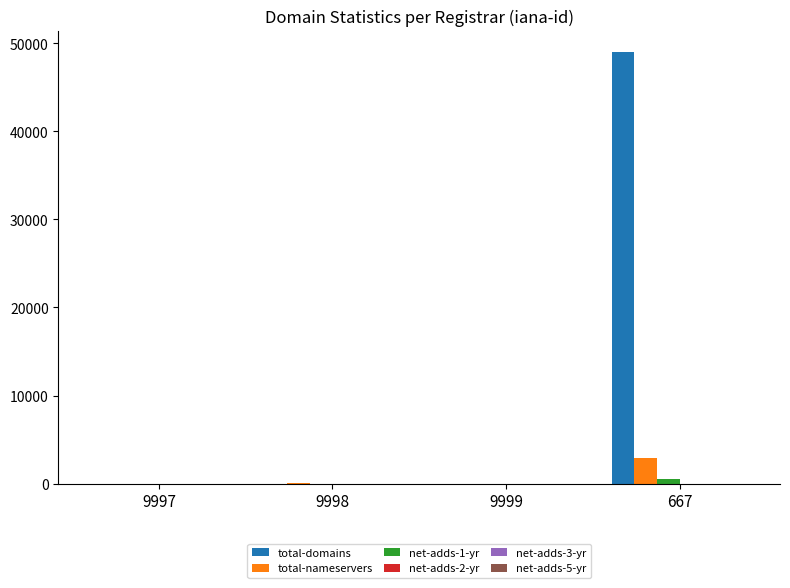

Is it true that total-domains equals 7 at 9998?

True